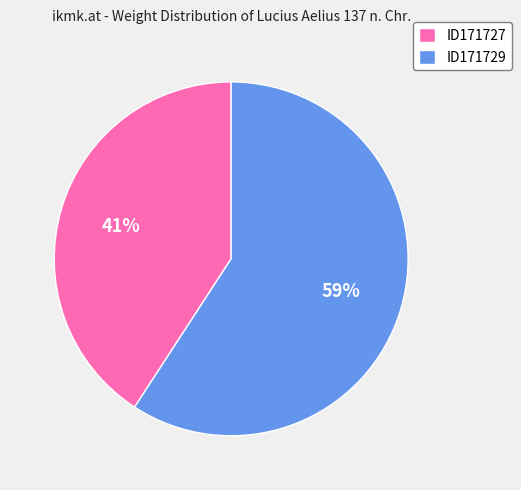

Rank the categories by value from highest to lowest.

ID171729, ID171727